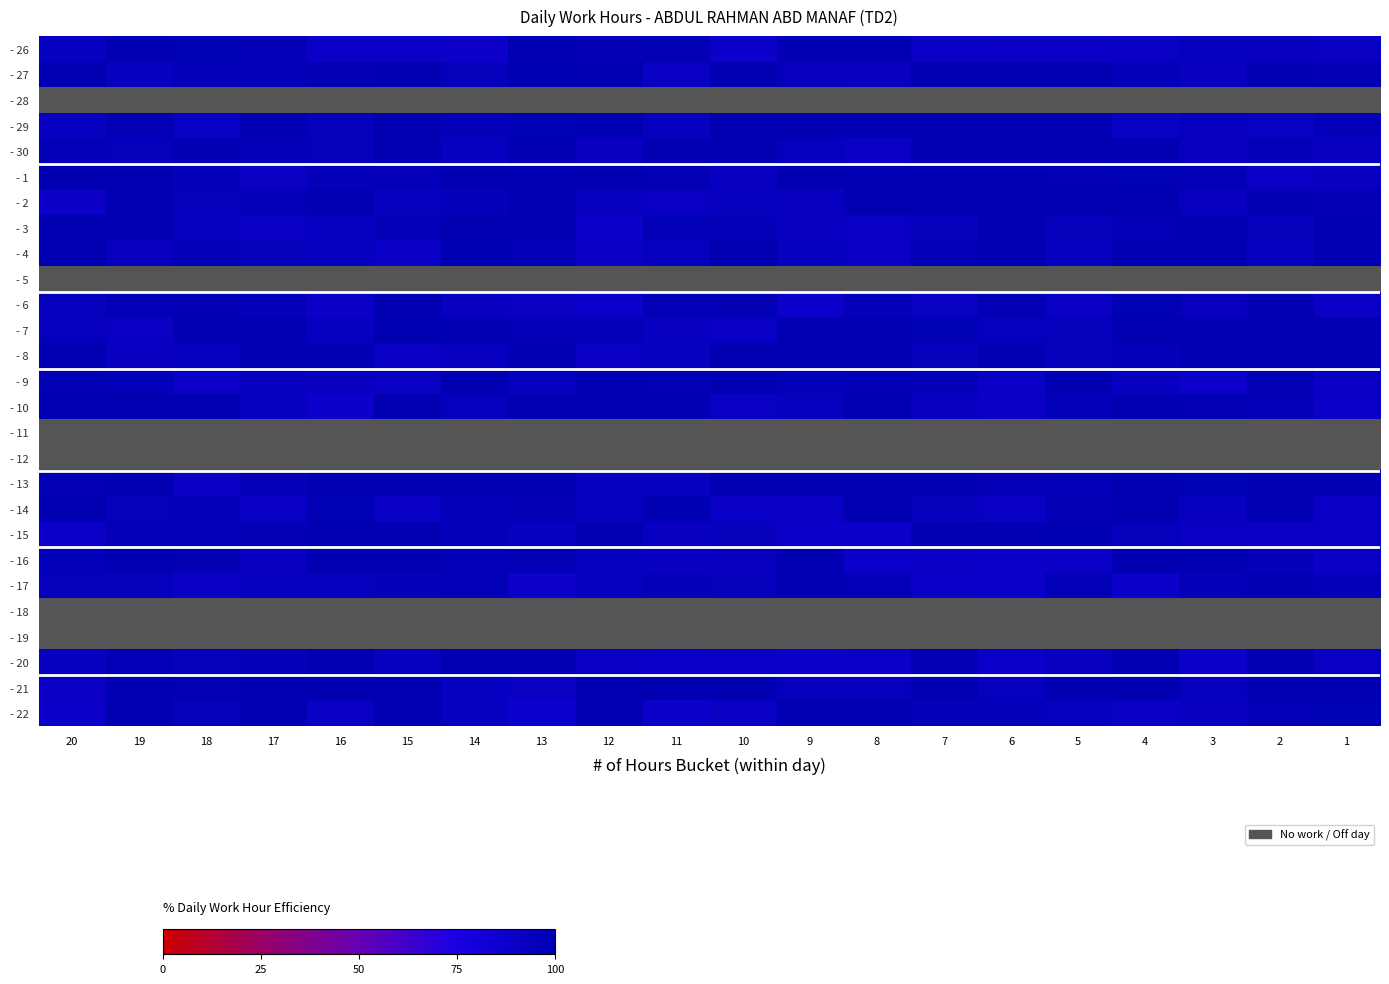

What is the difference between the highest and lowest values at 11?

11.6